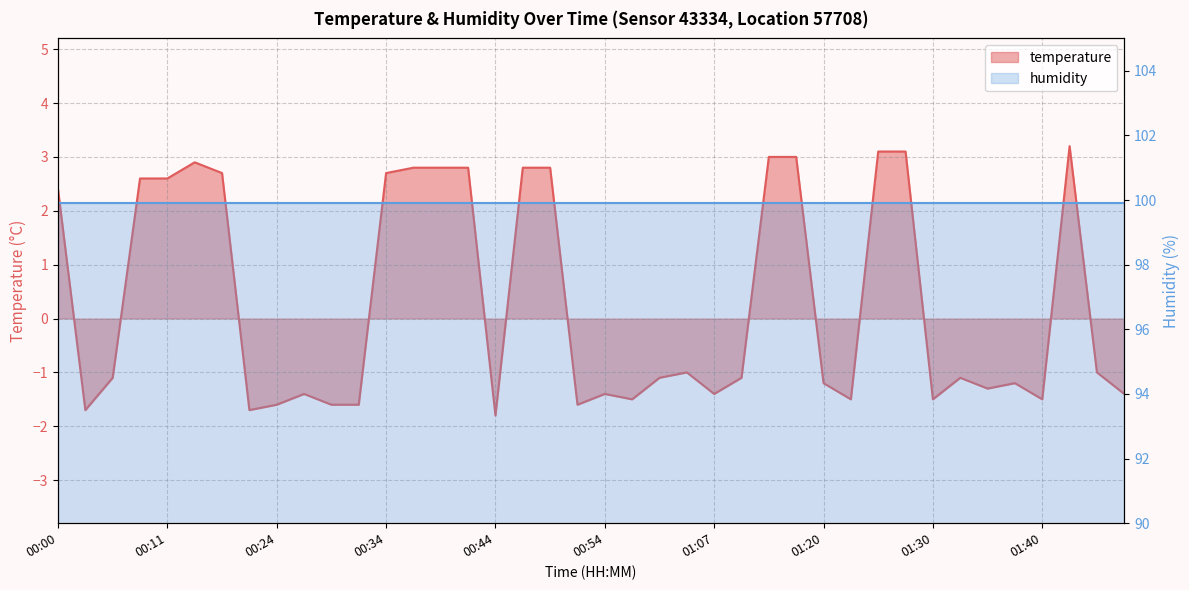

What is the difference between the maximum and minimum values?

5.0